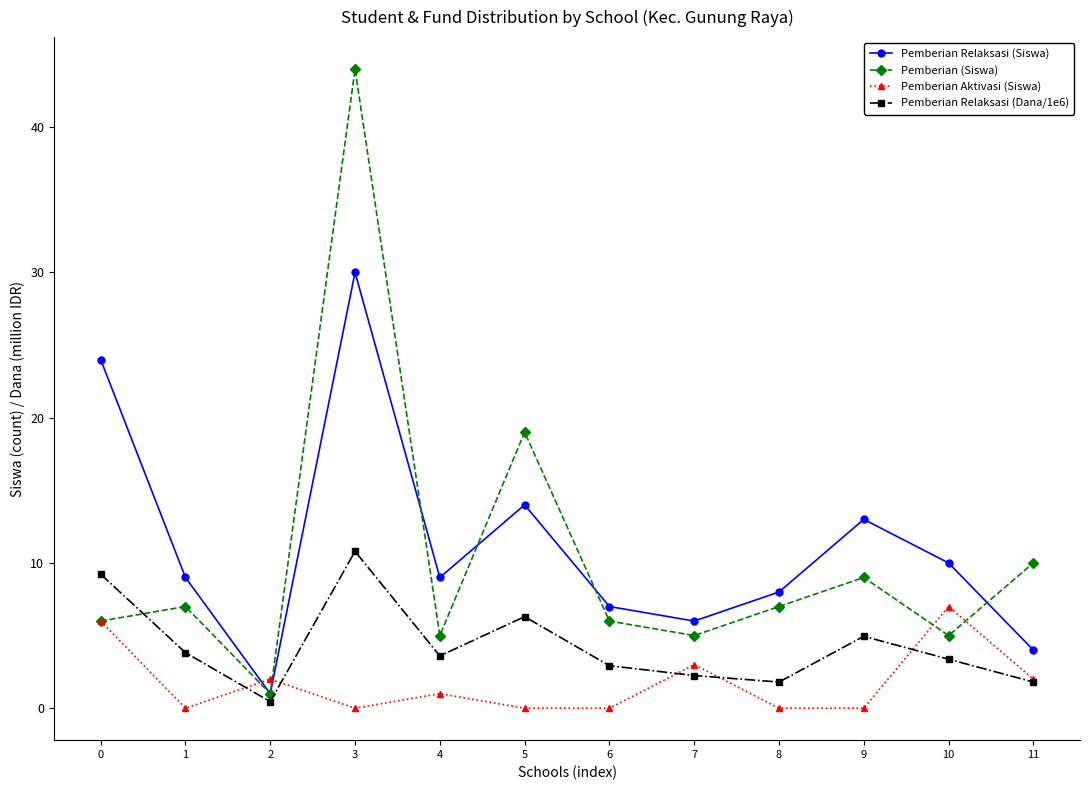

In Pemberian Relaksasi (Siswa), how many points are higher than both neighbors (excluding endpoints)?

3